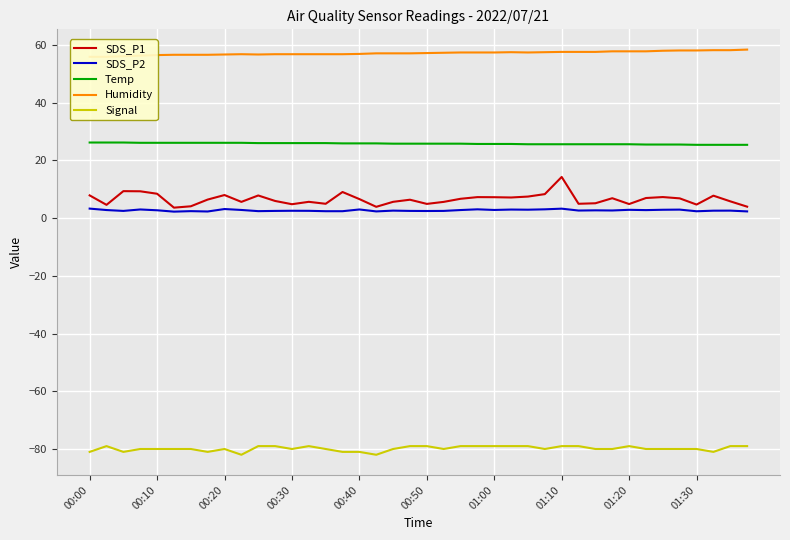

True or false: SDS_P2 and Temp intersect in this chart.

False